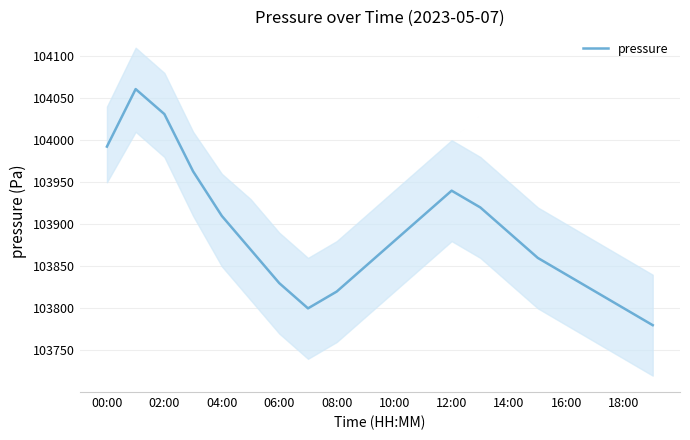

What is the minimum value shown in the chart?

103780.0